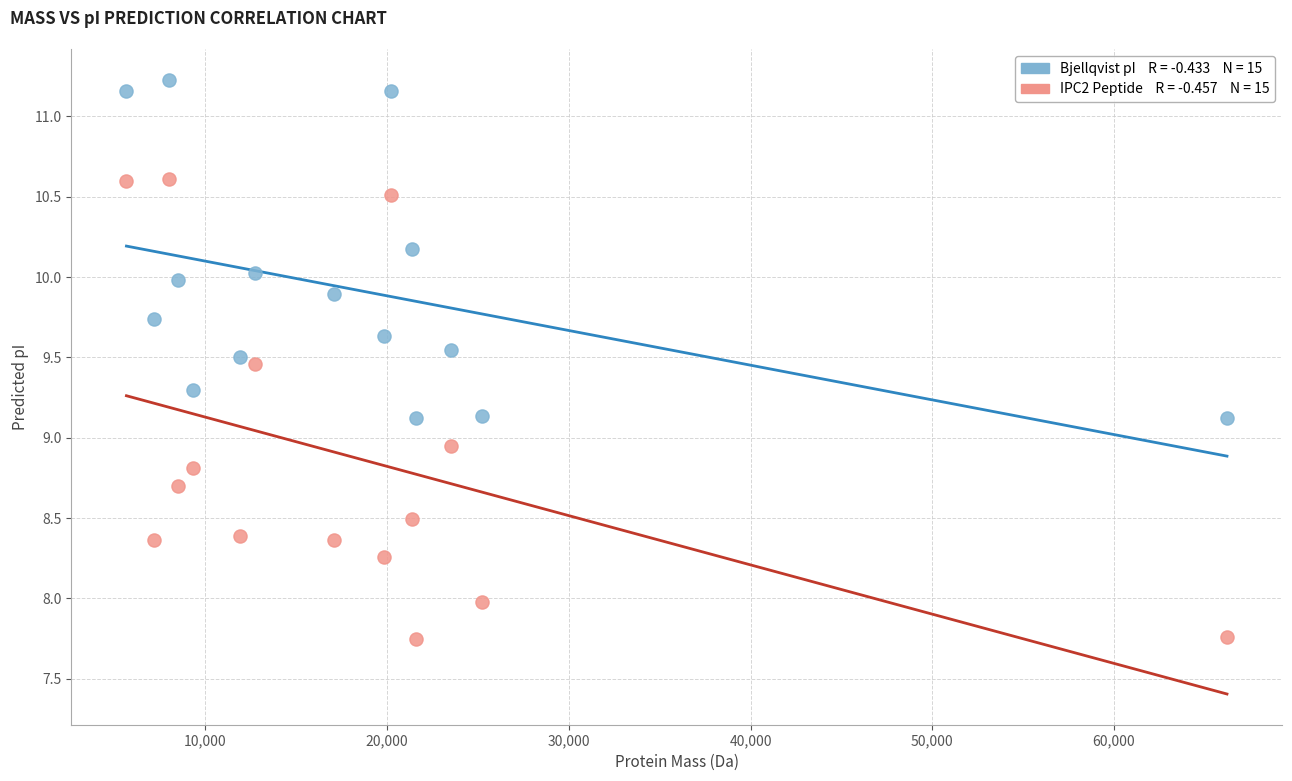

Across all data points, what is the range of X values (max minus min)?

60561.2